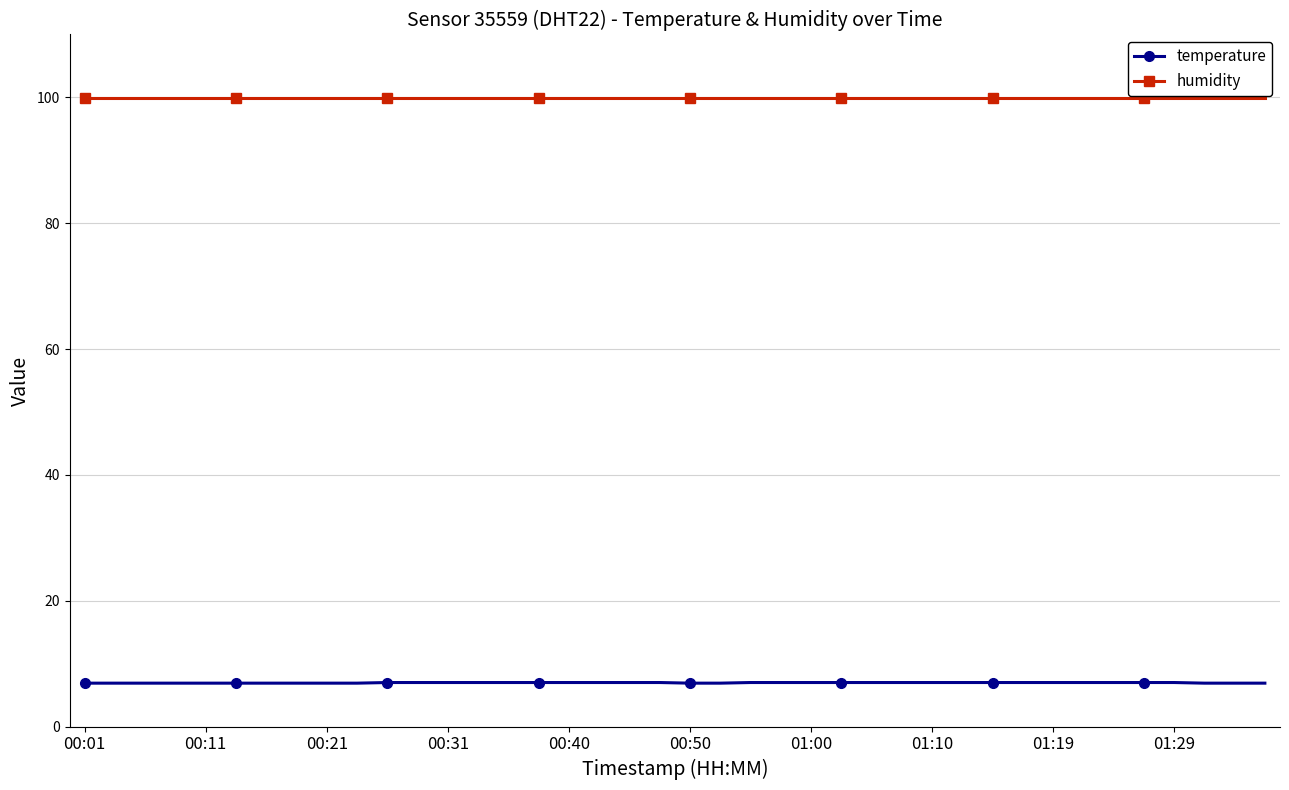

True or false: temperature and humidity cross at least once.

False